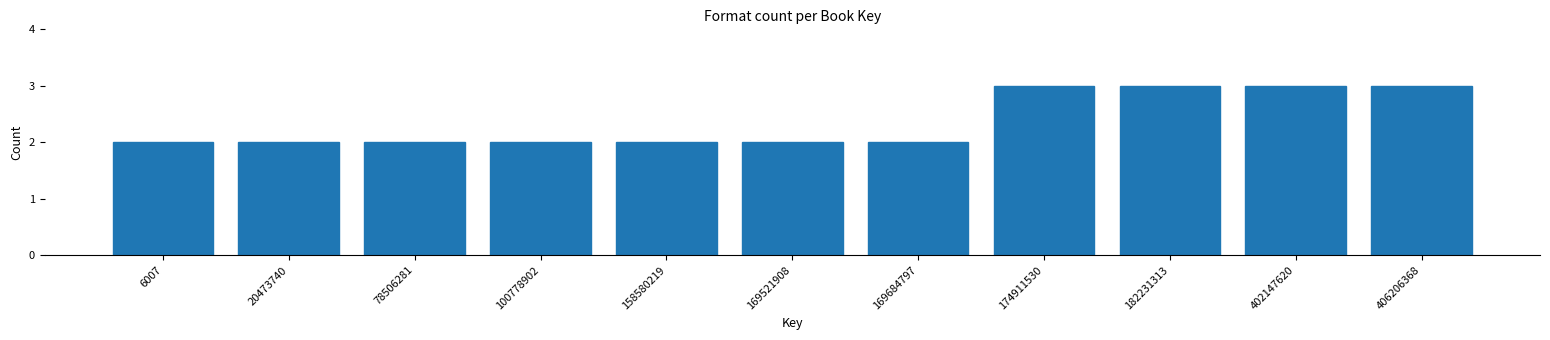

Reading right to left, extract all data points from this chart.

406206368=3	402147620=3	182231313=3	174911530=3	169684797=2	169521908=2	158580219=2	100778902=2	78506281=2	20473740=2	6007=2